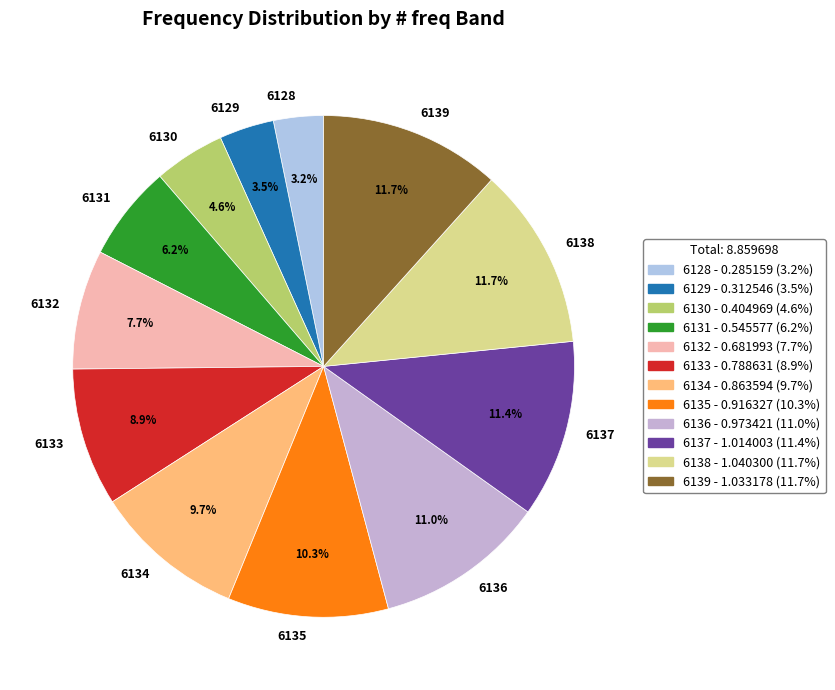

What is the ratio of the value at 6136 to the value at 6138?

0.9